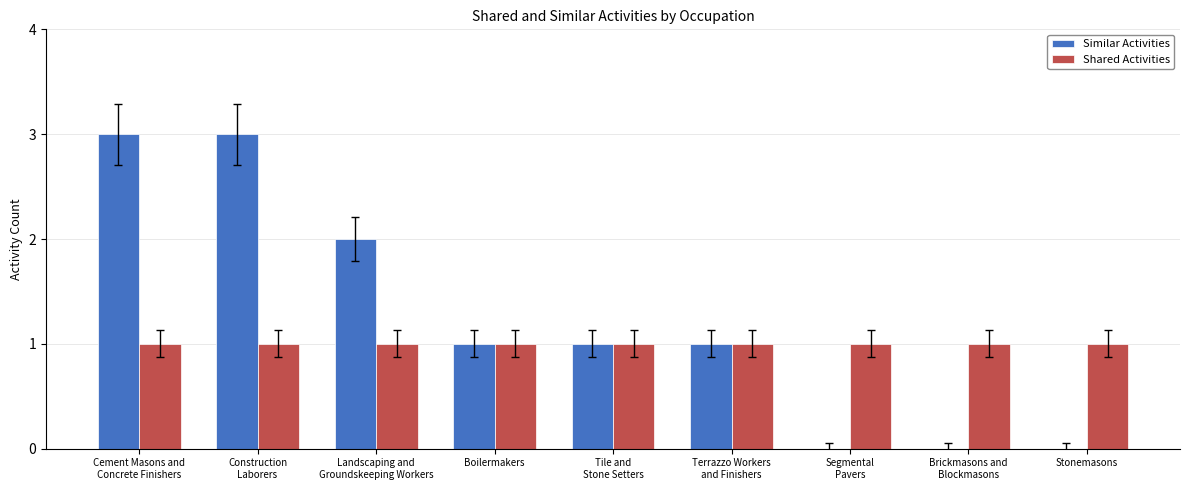

Count the Similar Activities values in the range 0 to 2.

7